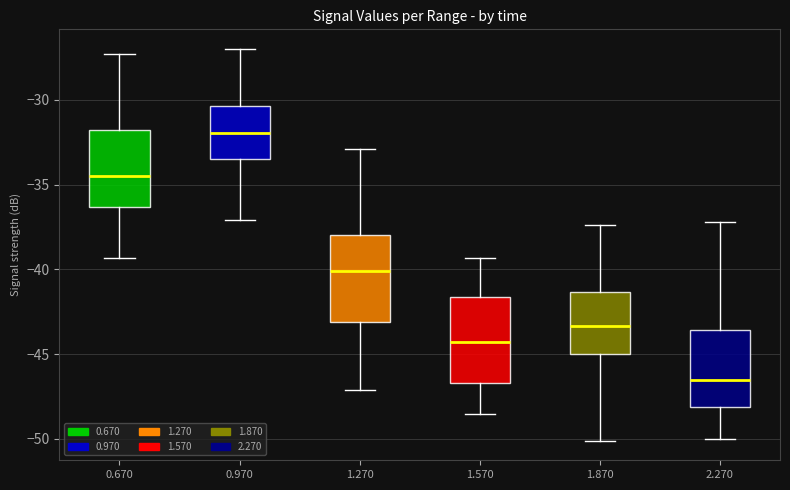

Which box has the lowest median line?

2.270